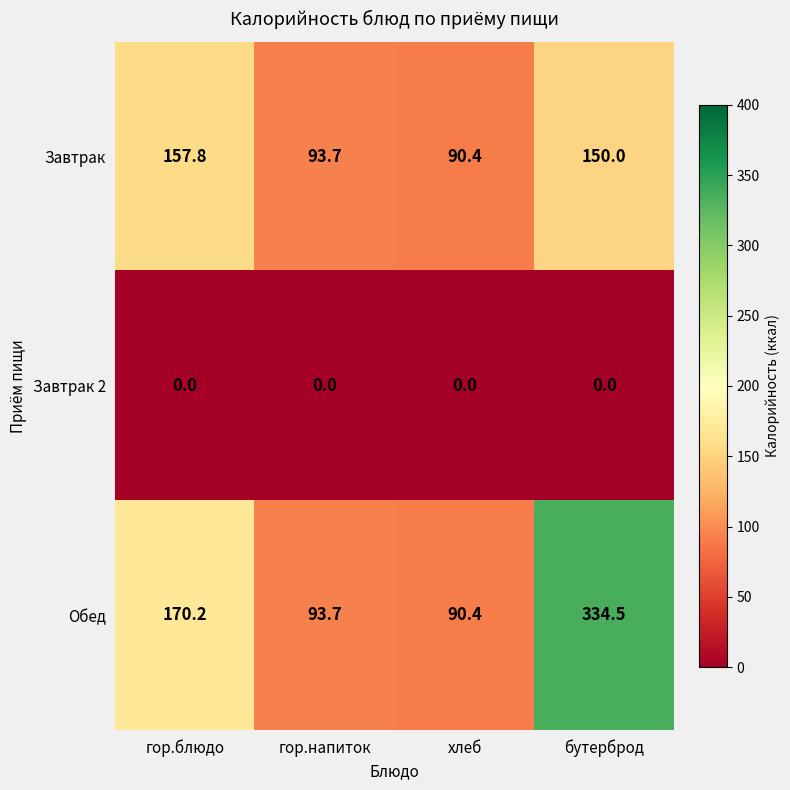

Reading left to right, what are all the values shown in this chart?

Завтрак: гор.блюдо=157.8	гор.напиток=93.7	хлеб=90.4	бутерброд=150.0
Завтрак 2: гор.блюдо=0.0	гор.напиток=0.0	хлеб=0.0	бутерброд=0.0
Обед: гор.блюдо=170.2	гор.напиток=93.7	хлеб=90.4	бутерброд=334.5